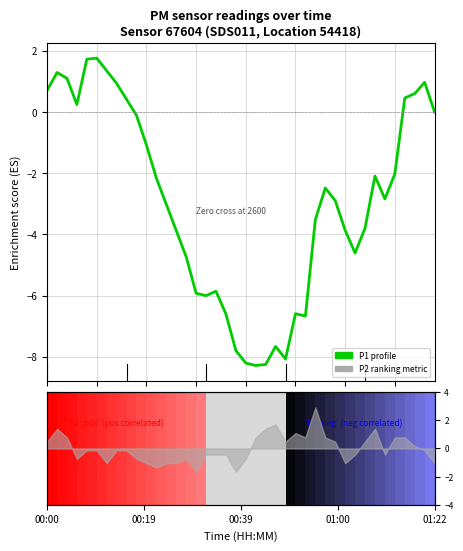

What is the label of the 15th bar from the right?

25